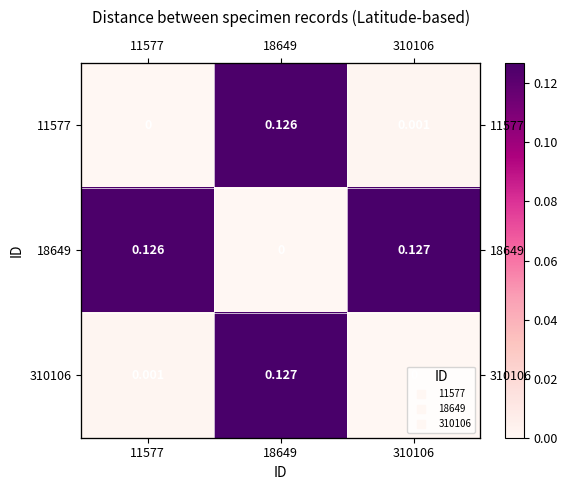

Rank the series by their maximum value, from lowest to highest.

11577, 18649, 310106